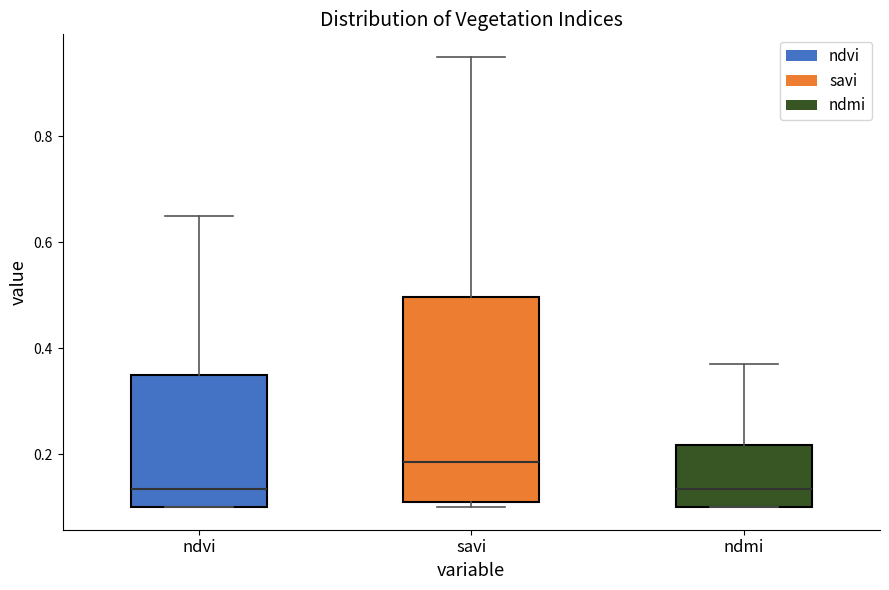

Which box has the highest median line?

savi